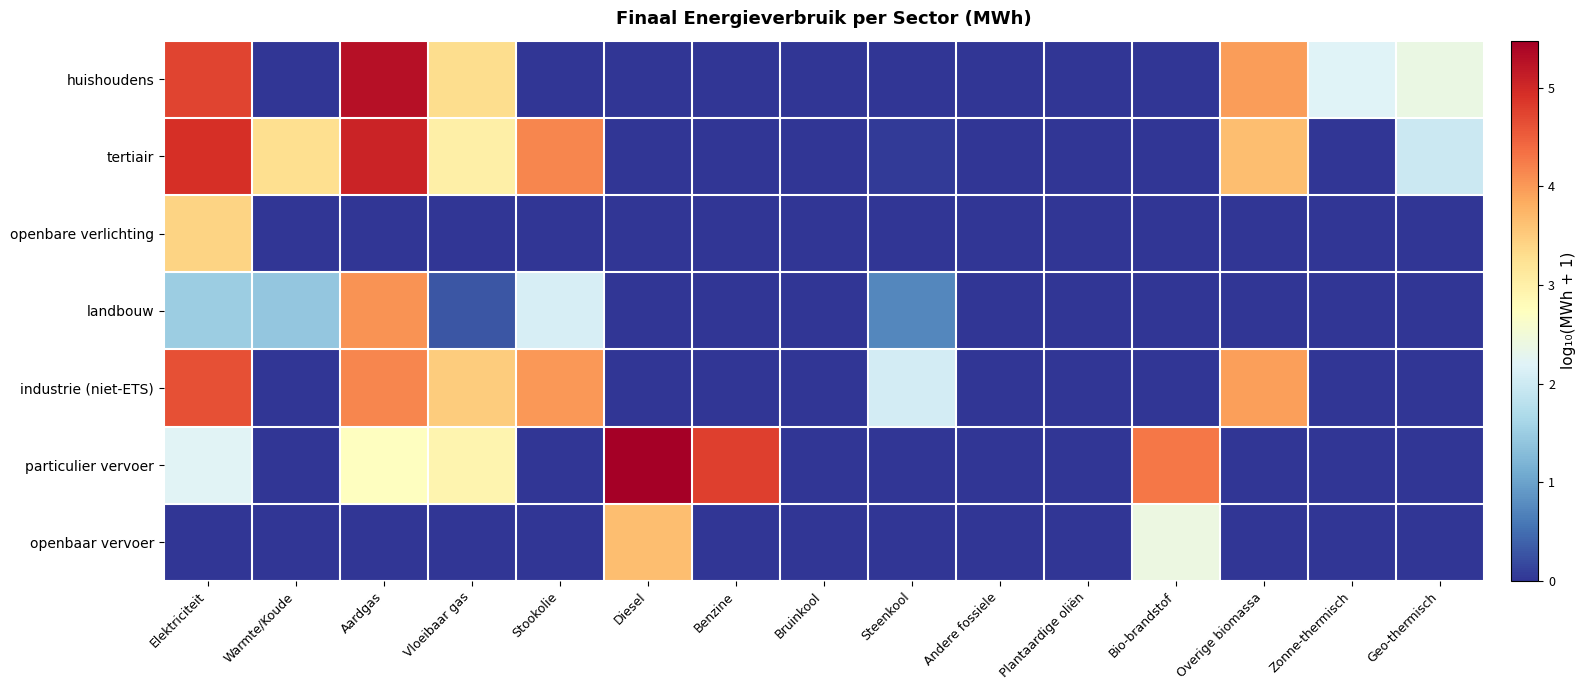

Which series has the widest spread of values?

particulier vervoer